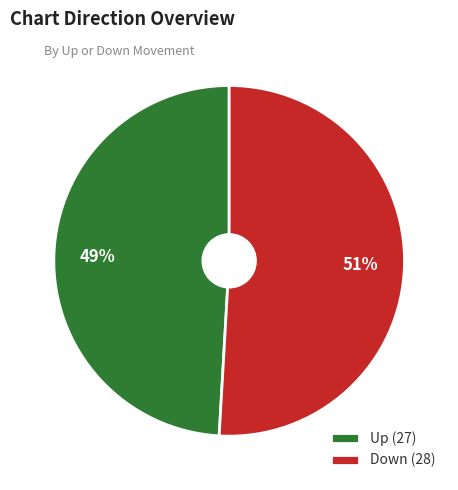

How many slices are in this pie chart?

2